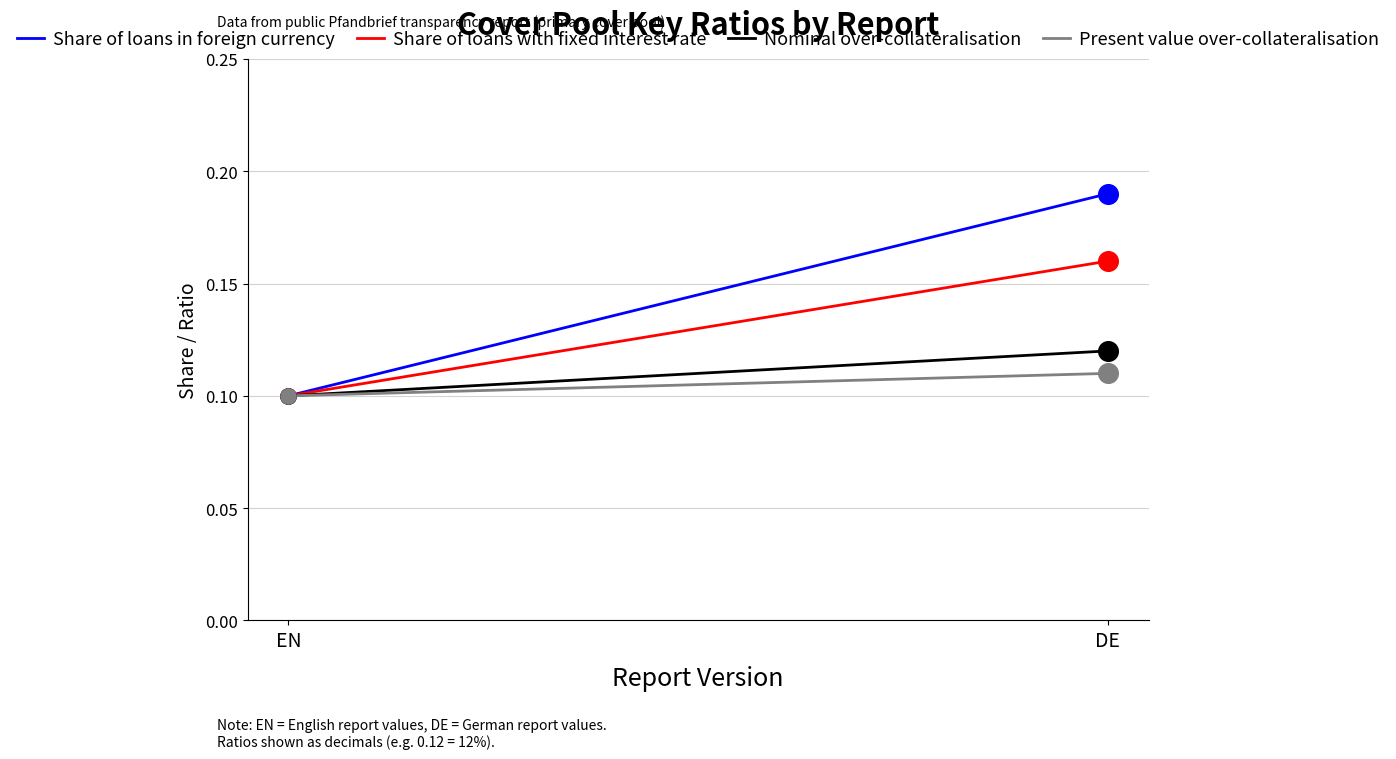

Which series has the largest total across all categories?

Share of loans in foreign currency